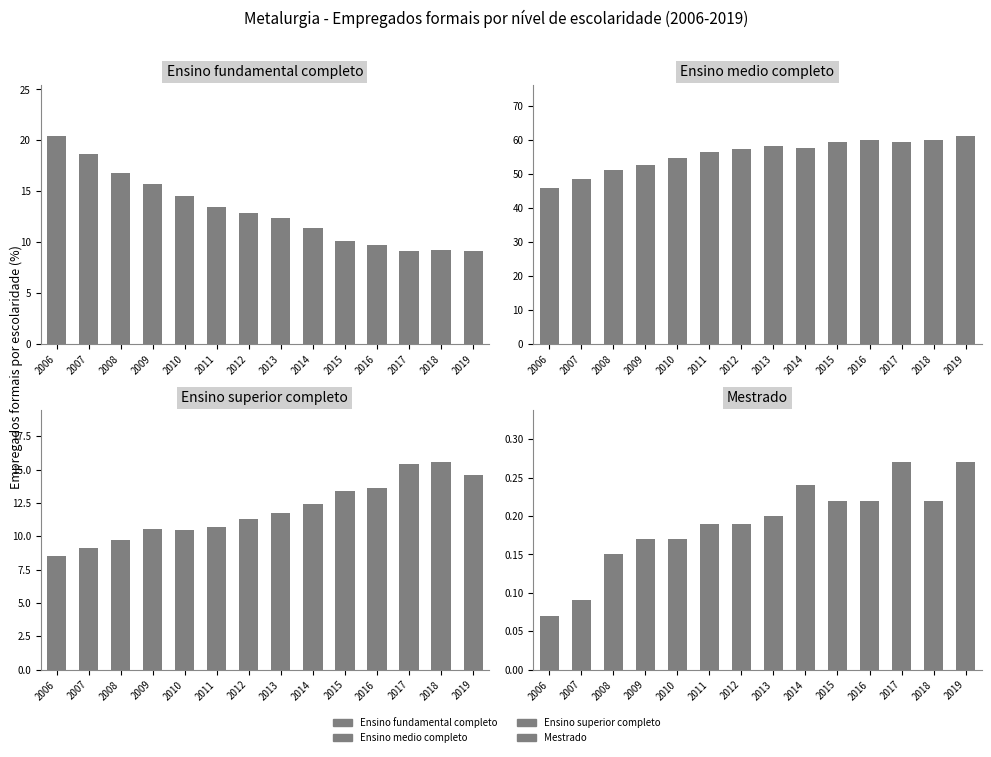

Reading left to right, what are all the values shown in this chart?

Ensino fundamental completo: 2006=20.4	2007=18.7	2008=16.7	2009=15.7	2010=14.5	2011=13.4	2012=12.8	2013=12.4	2014=11.4	2015=10.1	2016=9.7	2017=9.2	2018=9.2	2019=9.2
Ensino medio completo: 2006=45.7	2007=48.5	2008=51.1	2009=52.6	2010=54.7	2011=56.5	2012=57.3	2013=58.2	2014=57.6	2015=59.3	2016=60.0	2017=59.3	2018=59.8	2019=61.0
Ensino superior completo: 2006=8.5	2007=9.1	2008=9.7	2009=10.6	2010=10.4	2011=10.7	2012=11.3	2013=11.7	2014=12.4	2015=13.4	2016=13.6	2017=15.4	2018=15.6	2019=14.6
Mestrado: 2006=0.1	2007=0.1	2008=0.1	2009=0.2	2010=0.2	2011=0.2	2012=0.2	2013=0.2	2014=0.2	2015=0.2	2016=0.2	2017=0.3	2018=0.2	2019=0.3